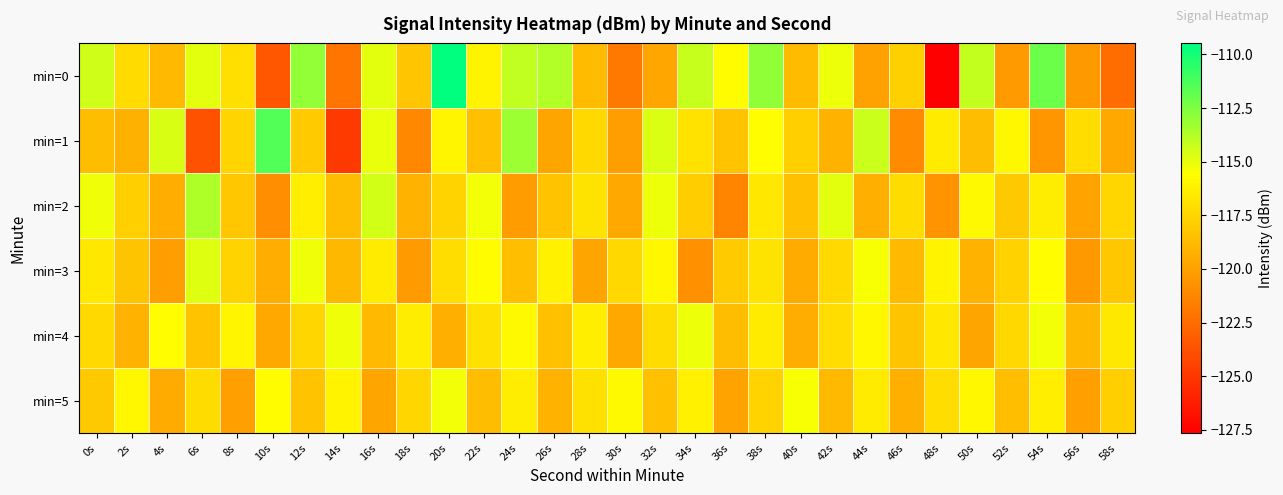

Reading left to right, what are all the values shown in this chart?

min=0: 0s=-114.4	2s=-117.2	4s=-118.8	6s=-114.9	8s=-117.0	10s=-123.5	12s=-113.0	14s=-122.1	16s=-114.9	18s=-118.2	20s=-109.5	22s=-116.1	24s=-114.1	26s=-113.7	28s=-118.8	30s=-121.9	32s=-119.7	34s=-114.2	36s=-115.7	38s=-112.9	40s=-118.8	42s=-115.1	44s=-119.9	46s=-117.8	48s=-127.7	50s=-114.2	52s=-120.3	54s=-112.1	56s=-120.4	58s=-122.5
min=1: 0s=-118.7	2s=-119.3	4s=-114.6	6s=-123.7	8s=-117.6	10s=-111.4	12s=-118.1	14s=-124.8	16s=-115.1	18s=-121.2	20s=-116.0	22s=-118.5	24s=-113.2	26s=-119.8	28s=-117.3	30s=-120.1	32s=-114.7	34s=-116.9	36s=-118.4	38s=-115.6	40s=-117.8	42s=-119.2	44s=-114.3	46s=-121.0	48s=-116.5	50s=-118.7	52s=-115.9	54s=-120.5	56s=-117.1	58s=-119.6
min=2: 0s=-115.2	2s=-117.8	4s=-119.4	6s=-113.6	8s=-118.2	10s=-120.9	12s=-116.3	14s=-118.7	16s=-114.5	18s=-119.1	20s=-117.6	22s=-115.3	24s=-120.2	26s=-118.4	28s=-116.8	30s=-119.7	32s=-115.1	34s=-117.9	36s=-121.3	38s=-116.7	40s=-118.5	42s=-114.9	44s=-119.3	46s=-117.2	48s=-120.6	50s=-115.8	52s=-118.1	54s=-116.4	56s=-119.9	58s=-117.5
min=3: 0s=-116.7	2s=-118.3	4s=-120.1	6s=-114.8	8s=-117.6	10s=-119.4	12s=-115.2	14s=-118.9	16s=-116.5	18s=-120.3	20s=-117.1	22s=-115.7	24s=-118.6	26s=-116.2	28s=-119.8	30s=-117.4	32s=-115.9	34s=-120.7	36s=-118.0	38s=-116.8	40s=-119.5	42s=-117.3	44s=-115.4	46s=-118.8	48s=-116.1	50s=-119.2	52s=-117.7	54s=-115.6	56s=-120.4	58s=-118.2
min=4: 0s=-117.3	2s=-119.1	4s=-115.6	6s=-118.4	8s=-116.0	10s=-119.7	12s=-117.5	14s=-115.2	16s=-118.8	18s=-116.4	20s=-119.3	22s=-117.0	24s=-115.8	26s=-118.5	28s=-116.3	30s=-119.6	32s=-117.2	34s=-115.1	36s=-118.7	38s=-116.5	40s=-119.4	42s=-117.1	44s=-115.9	46s=-118.3	48s=-116.7	50s=-119.8	52s=-117.4	54s=-115.3	56s=-118.9	58s=-116.6
min=5: 0s=-118.1	2s=-115.9	4s=-119.5	6s=-117.2	8s=-120.0	10s=-115.7	12s=-118.4	14s=-116.1	16s=-119.8	18s=-117.5	20s=-115.3	22s=-118.7	24s=-116.4	26s=-119.2	28s=-117.0	30s=-115.8	32s=-118.5	34s=-116.2	36s=-119.9	38s=-117.6	40s=-115.4	42s=-118.8	44s=-116.5	46s=-119.3	48s=-117.1	50s=-115.9	52s=-118.6	54s=-116.3	56s=-120.0	58s=-117.8